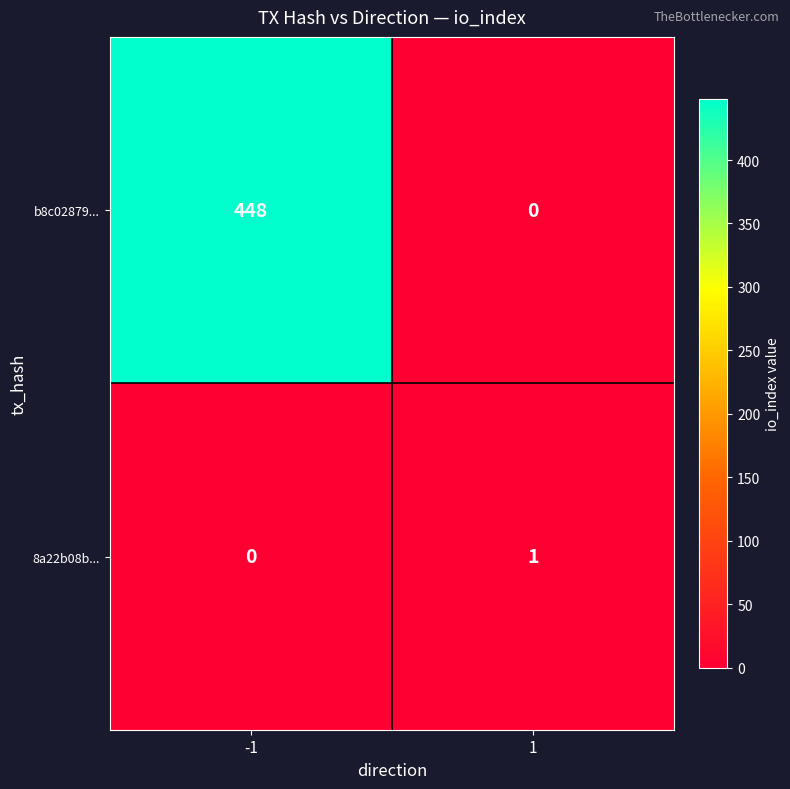

What is the greatest value displayed?

448